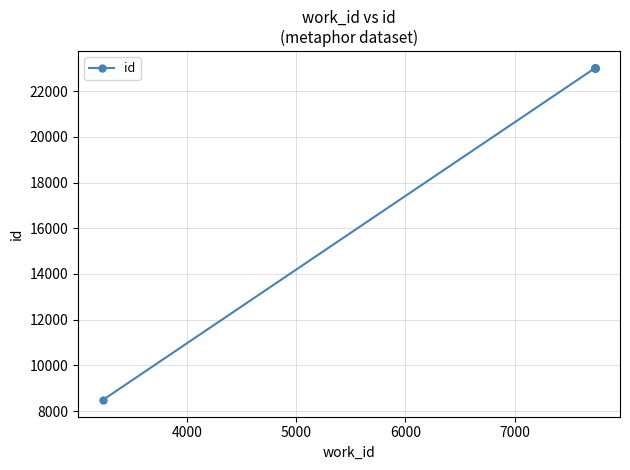

True or false: the data shows 12590 at 5000.

False